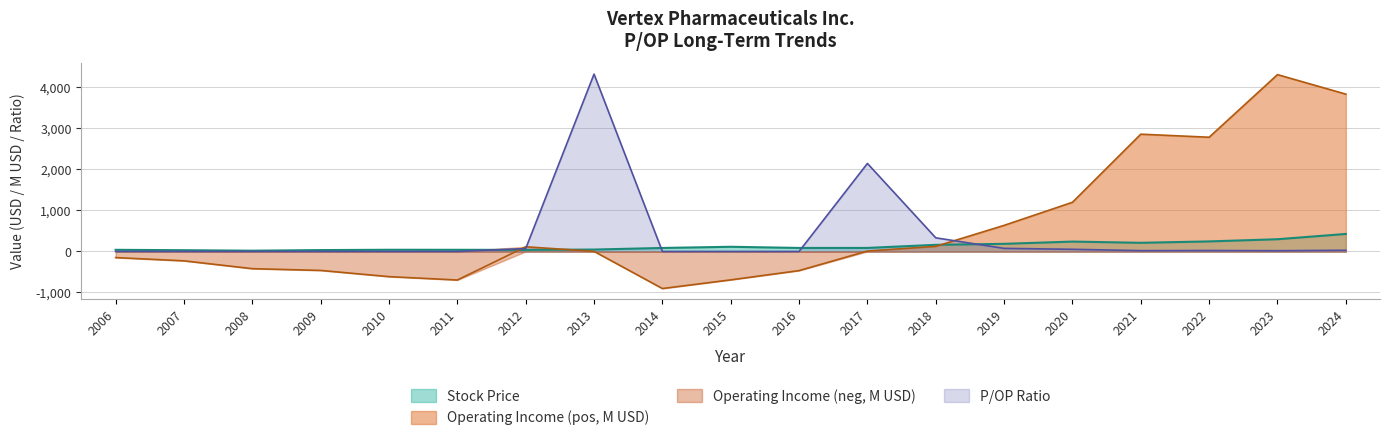

How many lines are shown in the chart?

4